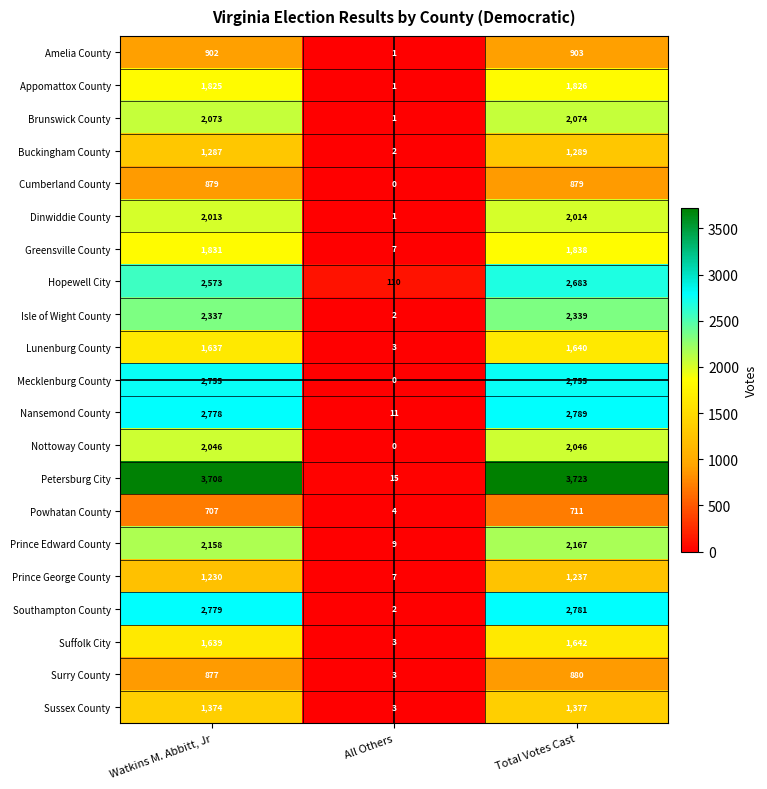

What is the total value across all series at All Others?

185